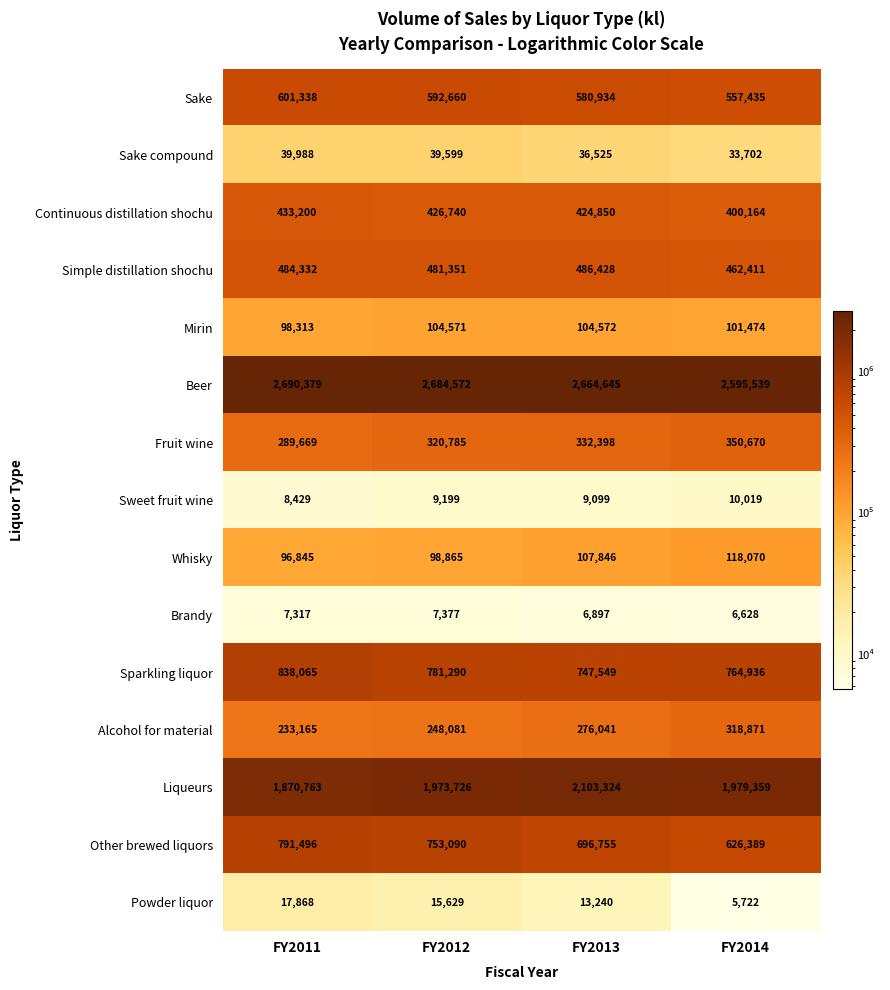

What is the difference between the highest and lowest values at FY2011?

2683062